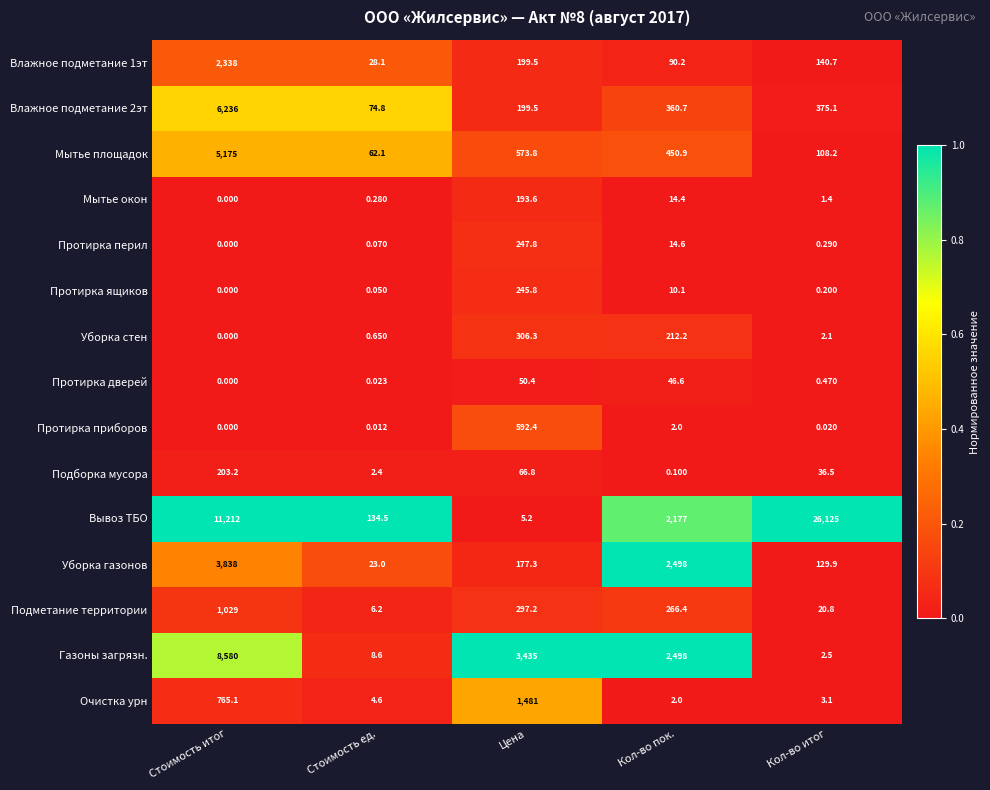

At which label is Влажное подметание 1эт closest to 1183?

Цена